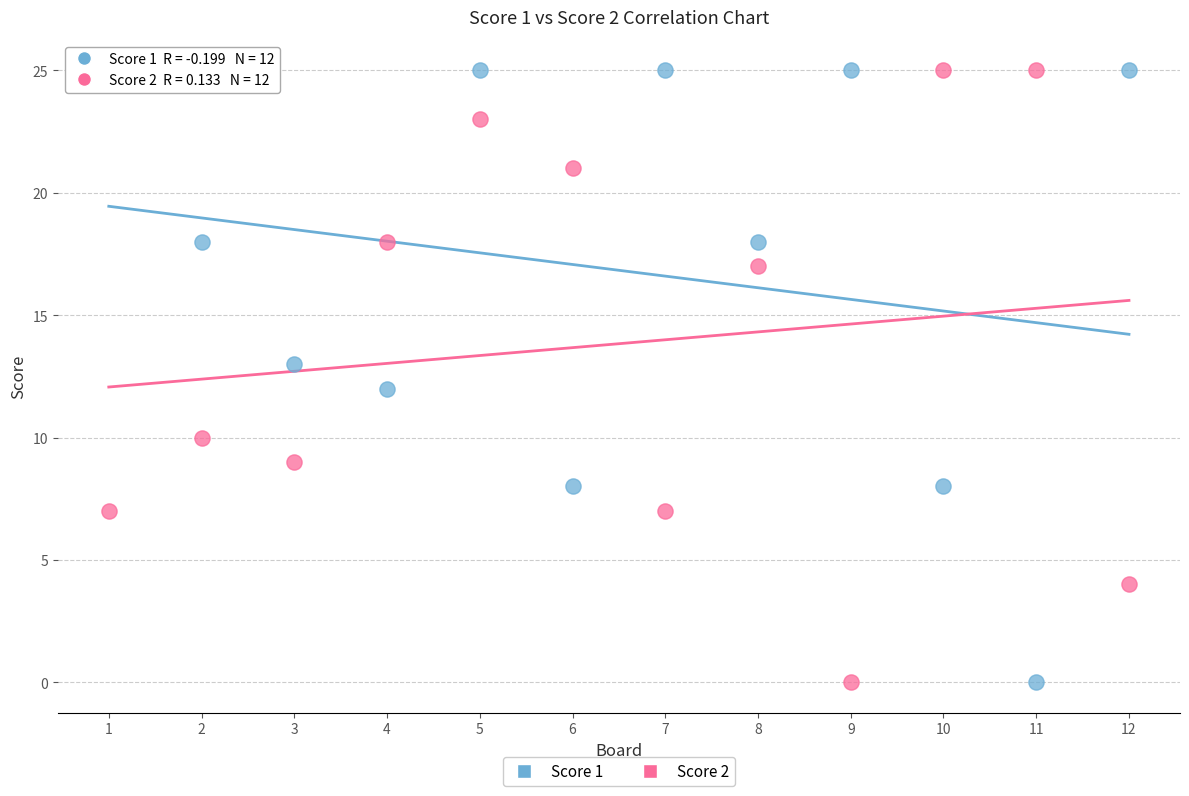

What are all the series names shown in the legend?

Score 1, Score 2